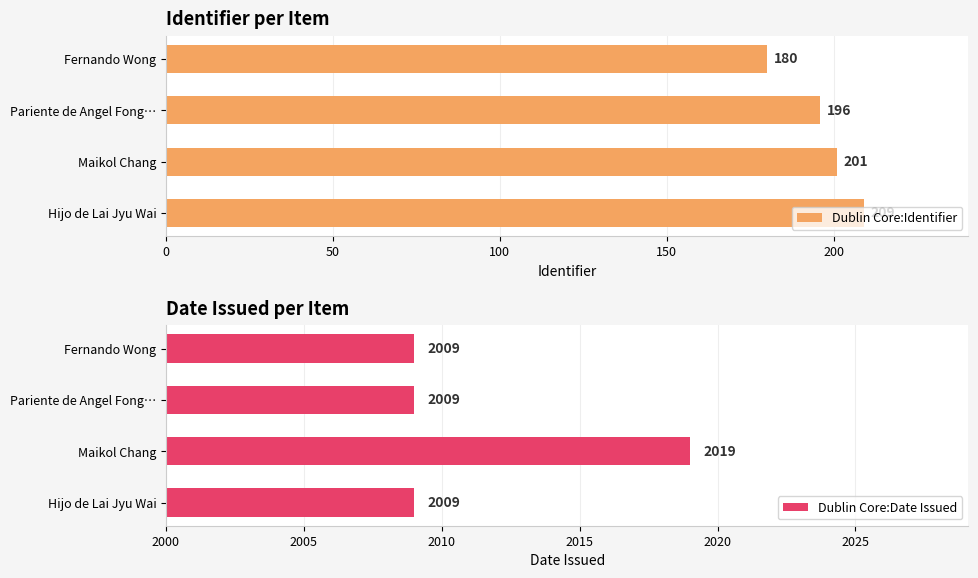

How many values in the Dublin Core:Identifier series exceed 201?

1